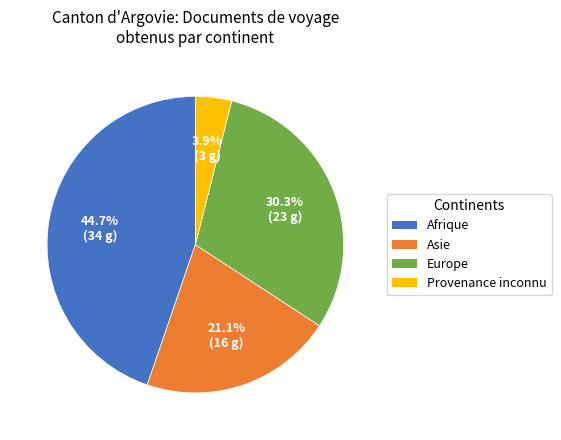

Combined, do Provenance inconnu and Europe account for over 50%?

No